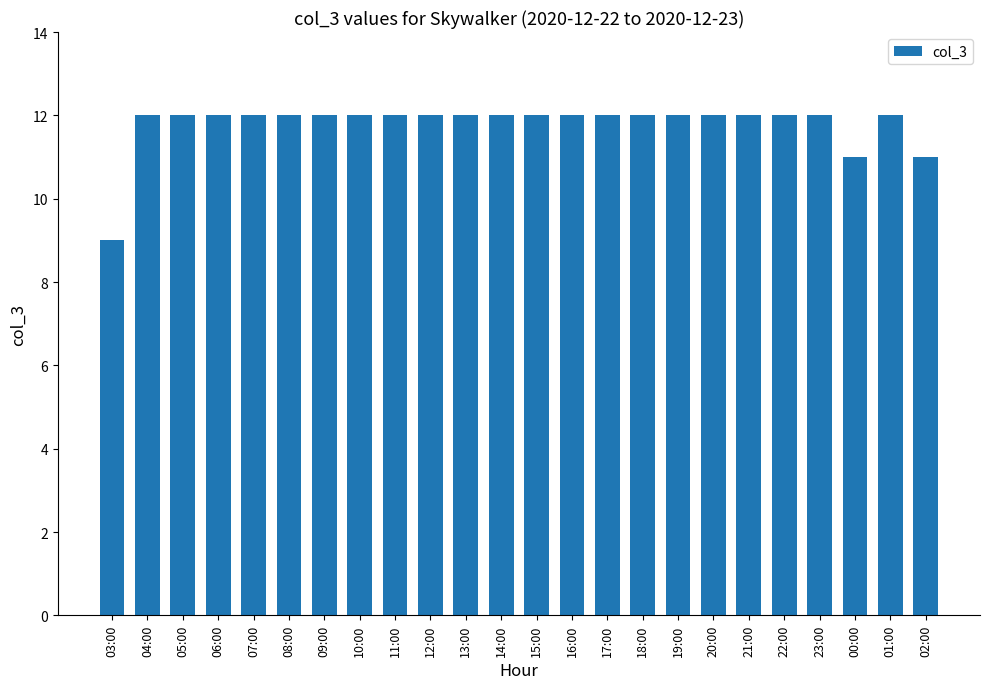

What is the sum of all values?

283